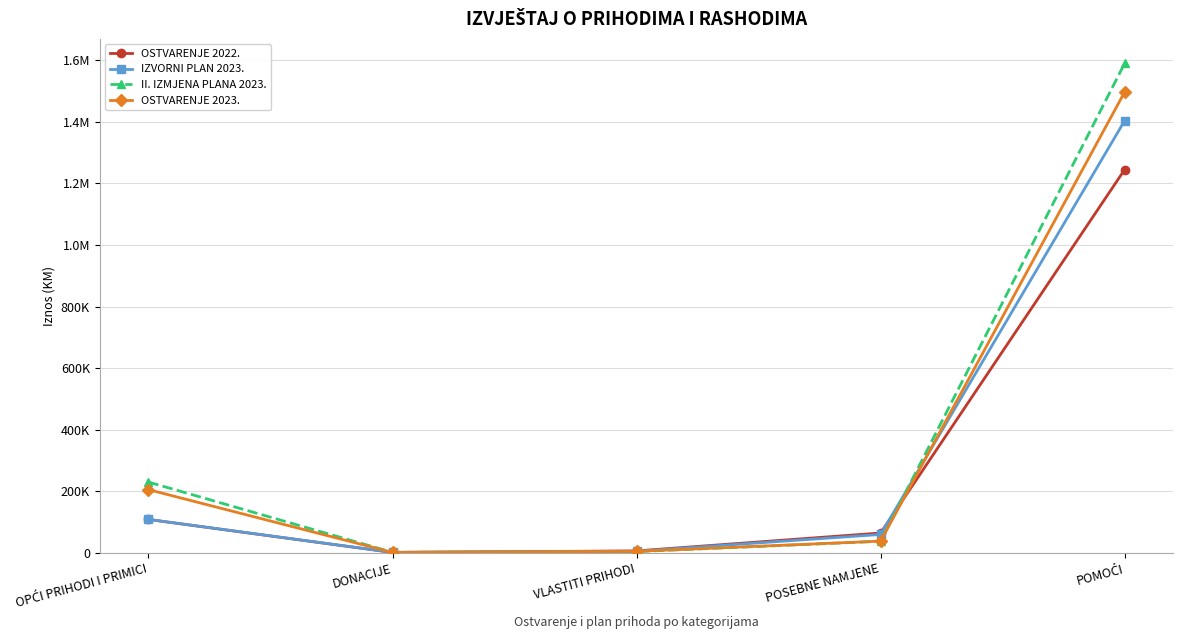

What are all the series names shown in the legend?

OSTVARENJE 2022., IZVORNI PLAN 2023., II. IZMJENA PLANA 2023., OSTVARENJE 2023.